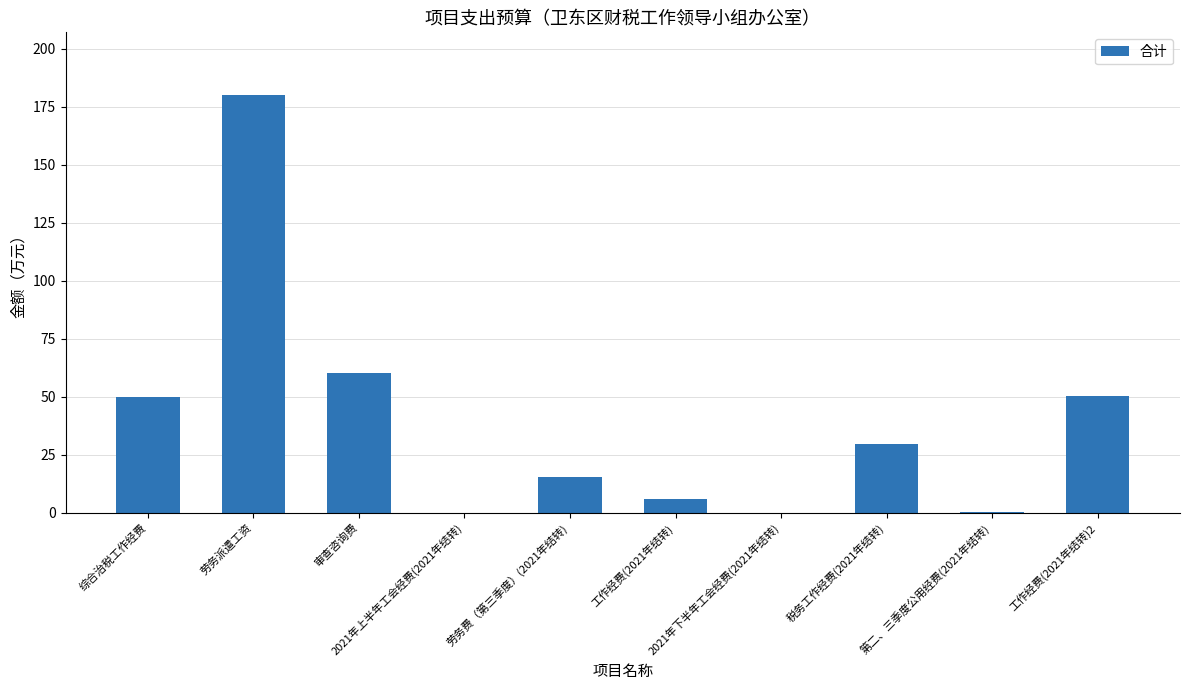

At which label does the data first exceed 29?

综合治税工作经费